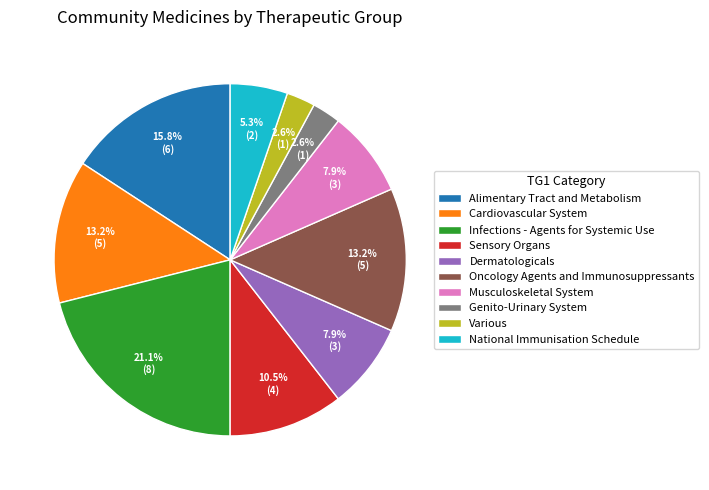

Does Musculoskeletal System account for over 50% of the chart?

No